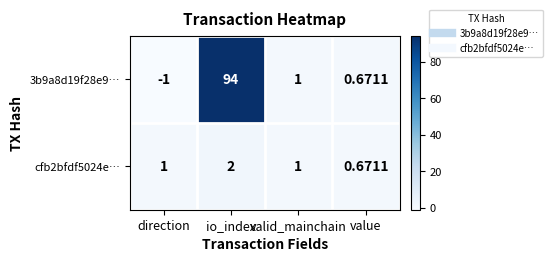

Where is 3b9a8d19f28e9… nearest to the value 46?

valid_mainchain